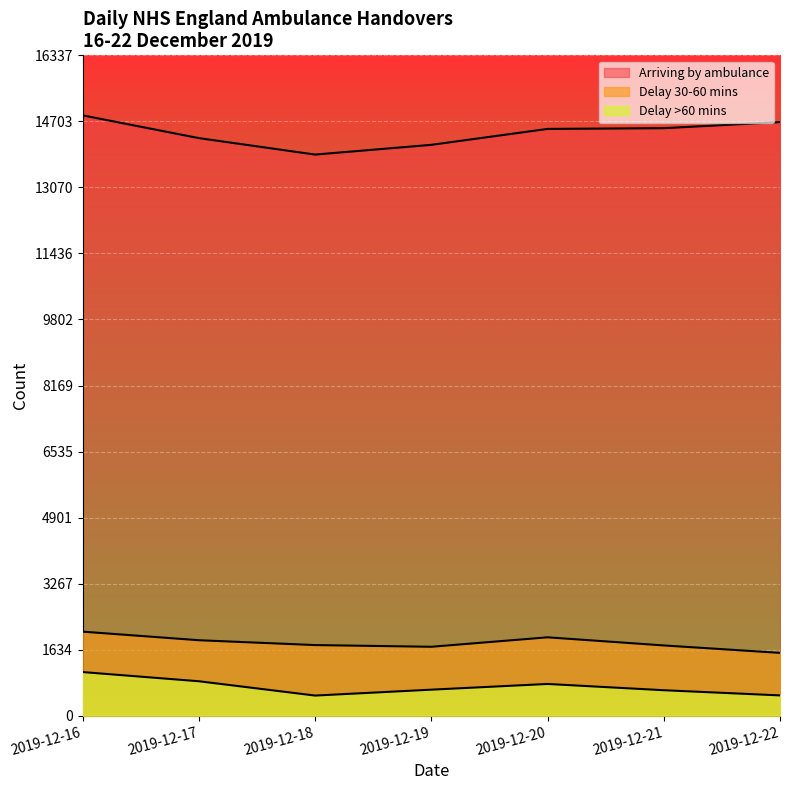

Rank the series at 2019-12-16 from highest to lowest value.

Arriving by ambulance, Delay 30-60 mins, Delay >60 mins